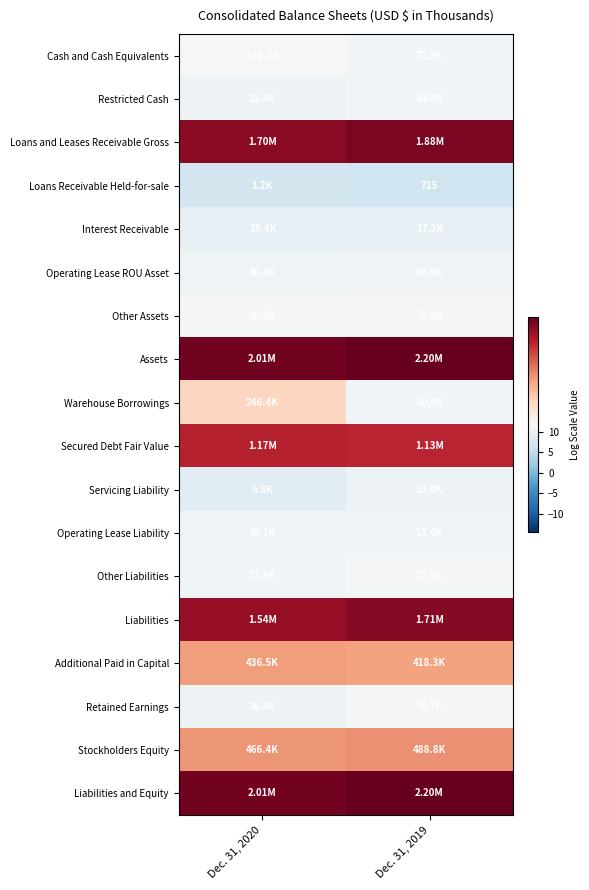

At which label does Operating Lease Liability reach its minimum?

Dec. 31, 2020